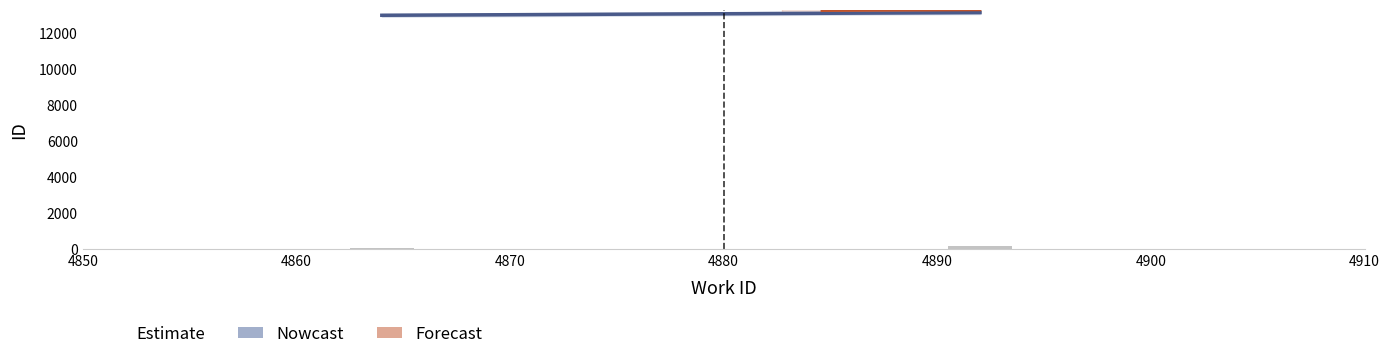

Where is the data nearest to the value 129?

4864